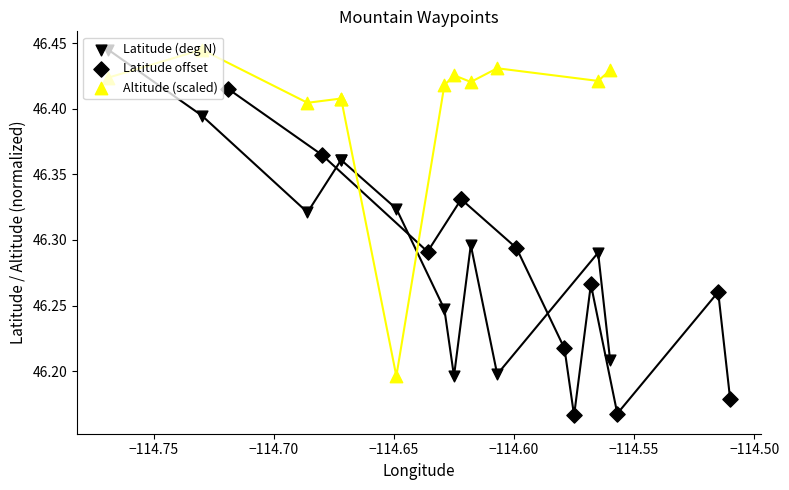

At how many categories does at least one series exceed 46?

12